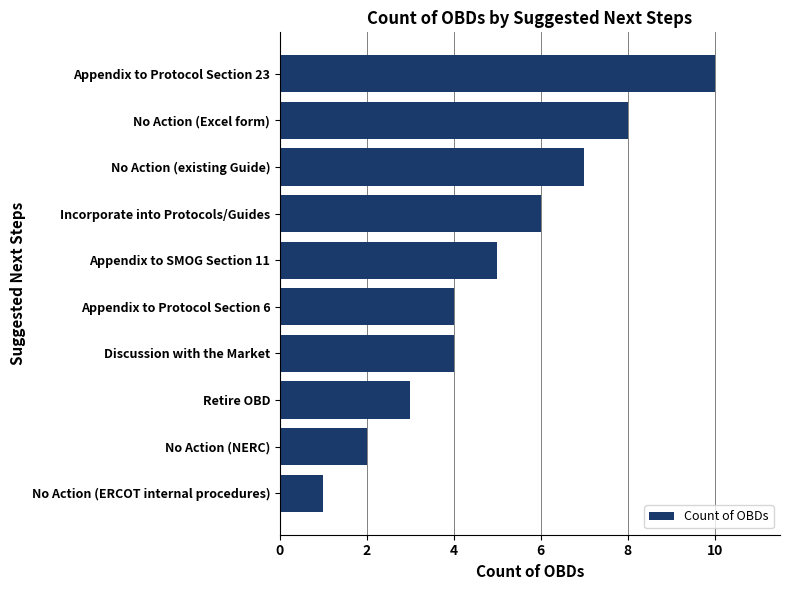

What is the difference between the second highest and minimum values?

7